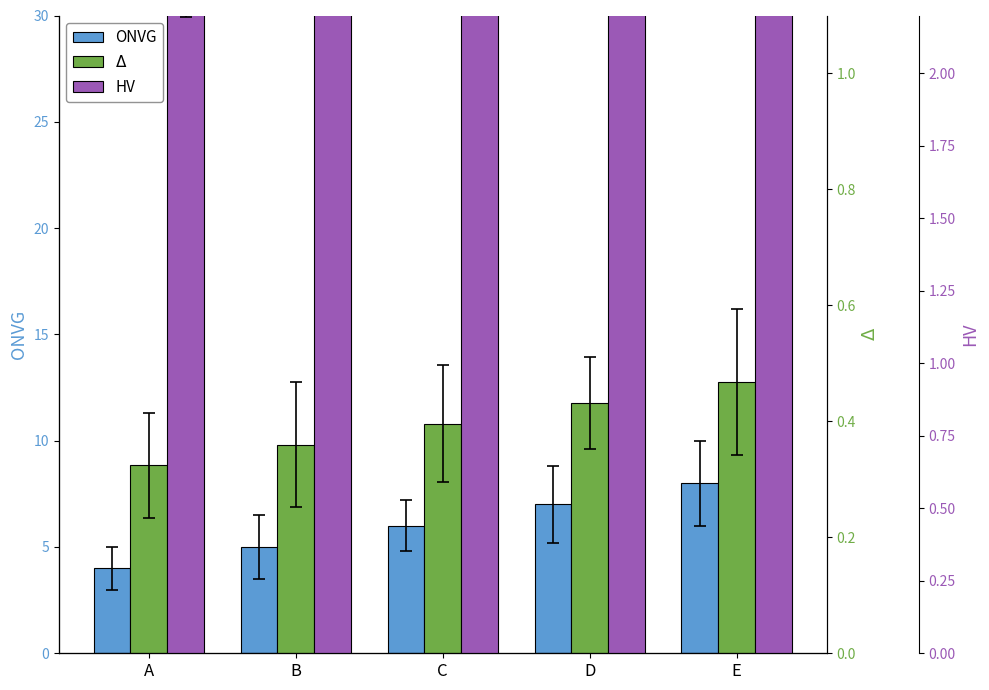

List the series in order of their peak value, lowest first.

$\Delta$, HV, ONVG